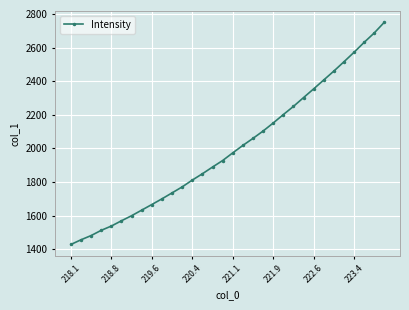

What is the sum of all values?

63995.2